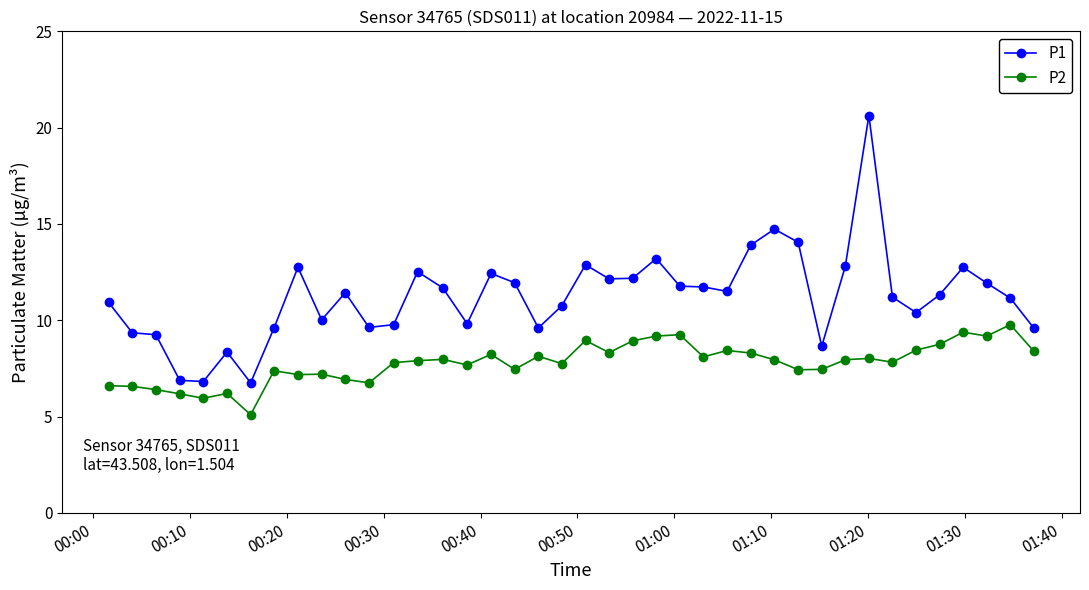

What is the value of the P1 point at the 12th from the left?

9.6